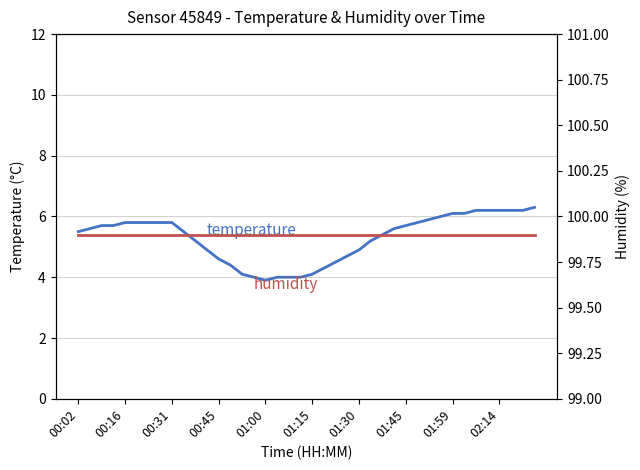

True or false: humidity has a value of 99.9 at 34.

True